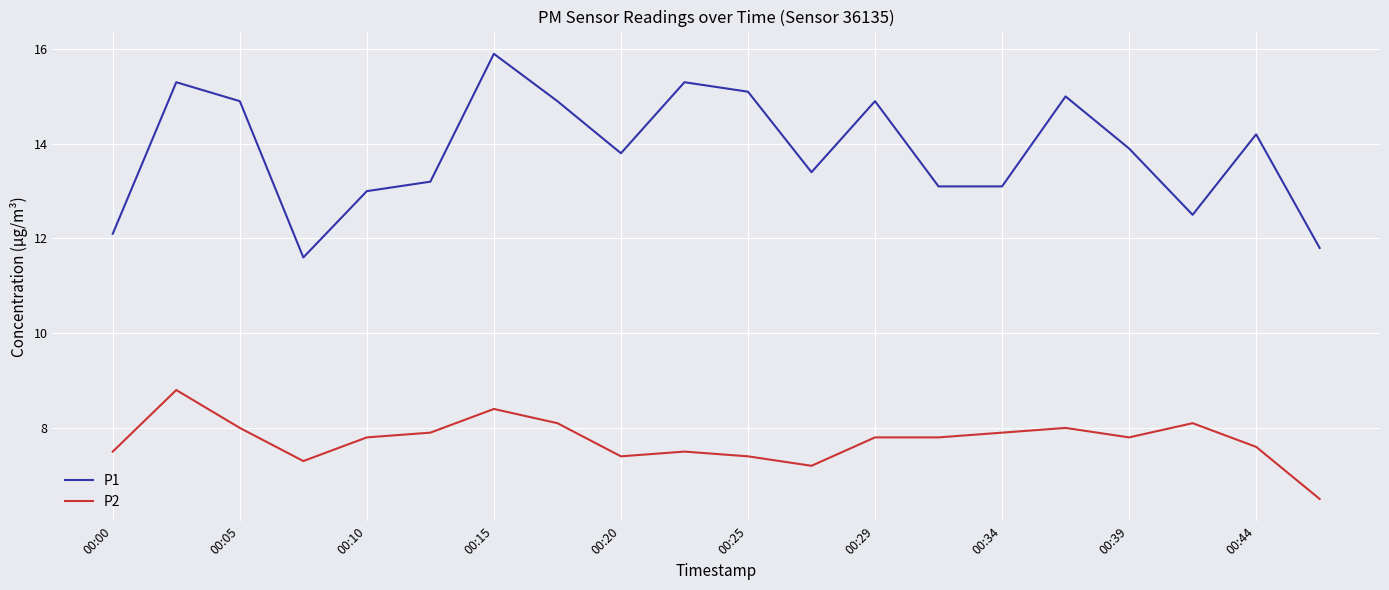

True or false: P1 and P2 cross at least once.

False